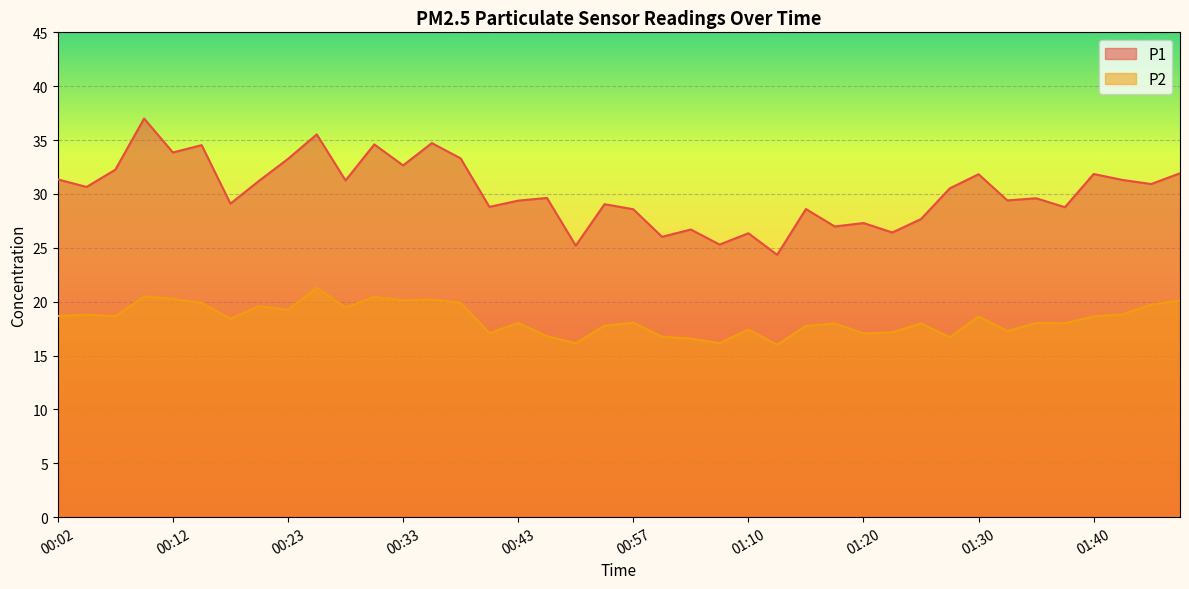

True or false: P2 has more than 0 points higher than both neighbors.

True